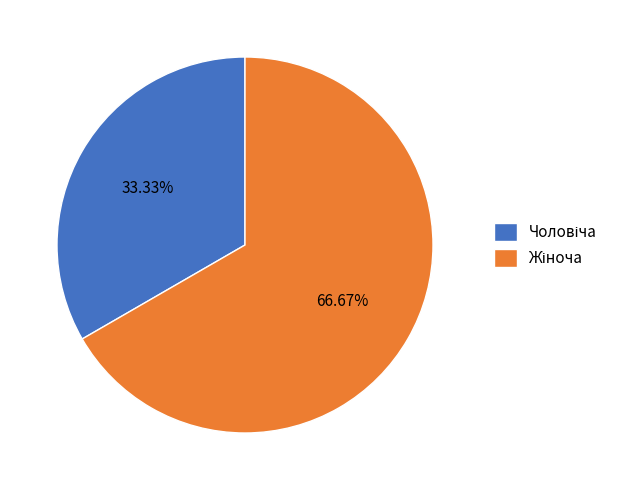

Is there a majority slice in this chart?

Yes